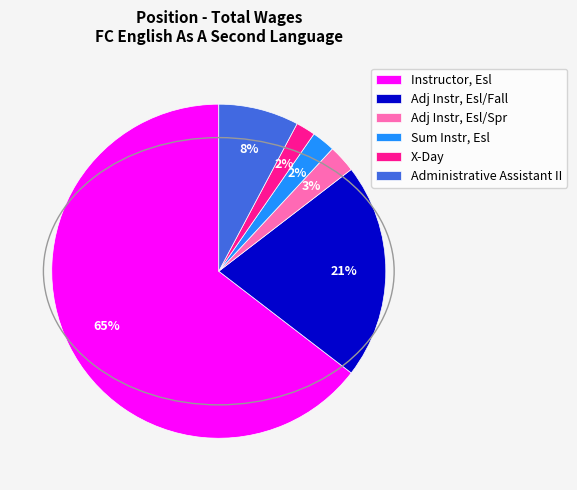

Which category accounts for the majority?

Instructor, Esl